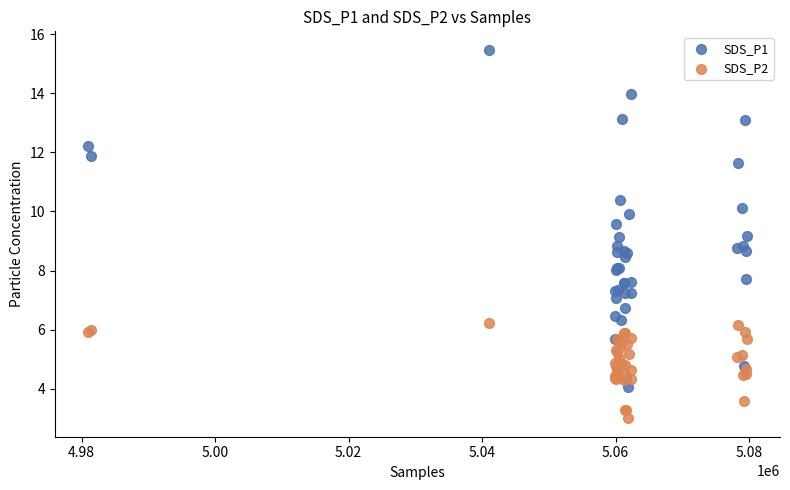

Which series has the largest Y range (max minus min)?

SDS_P1